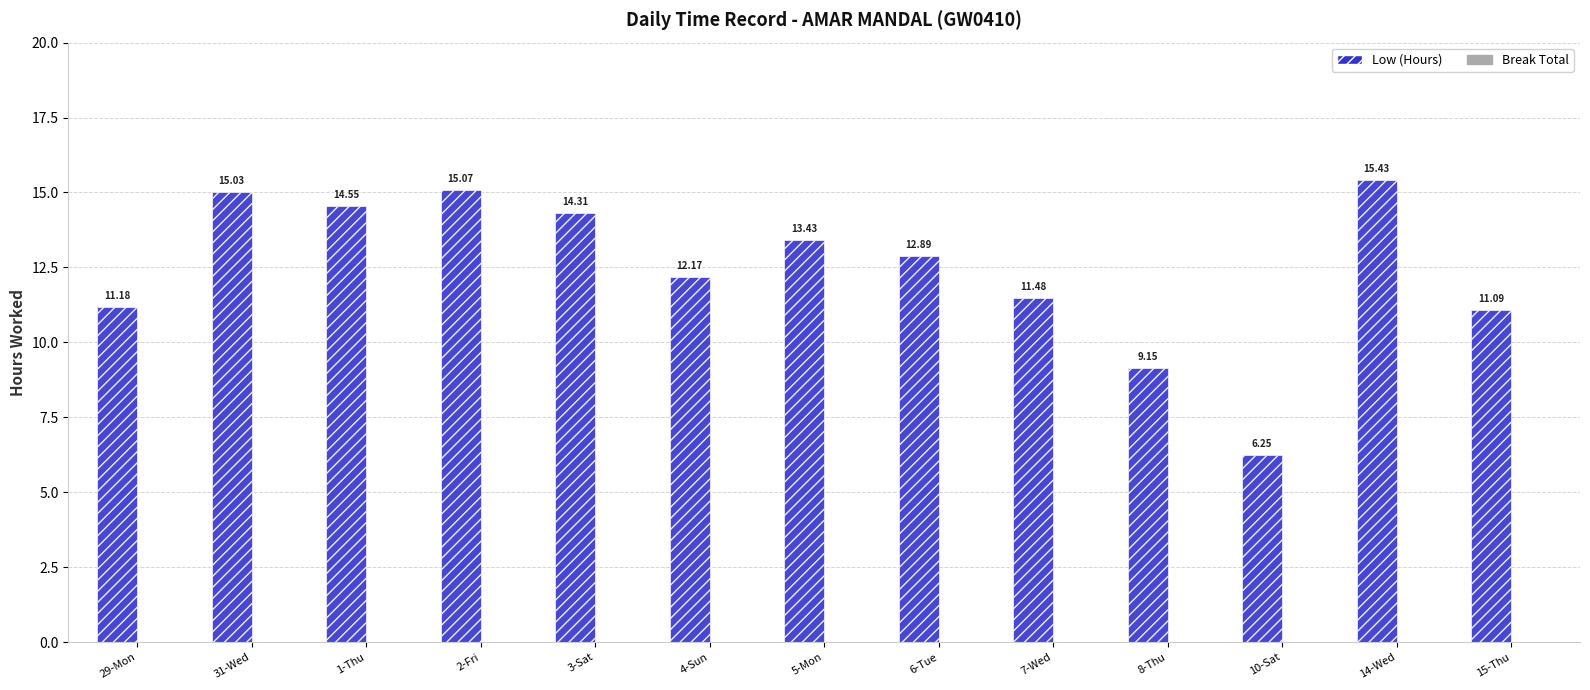

List the labels in order of value, largest first.

14-Wed, 2-Fri, 31-Wed, 1-Thu, 3-Sat, 5-Mon, 6-Tue, 4-Sun, 7-Wed, 29-Mon, 15-Thu, 8-Thu, 10-Sat